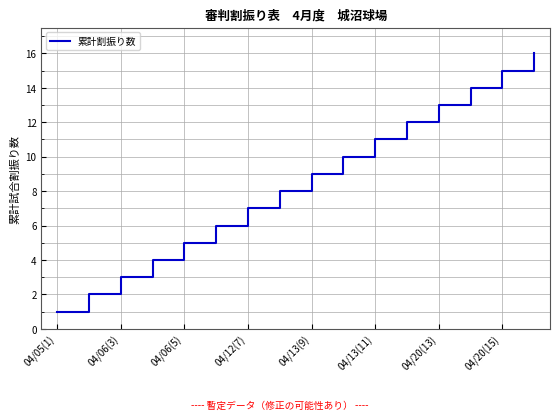

What is the difference between the maximum and minimum values?

15